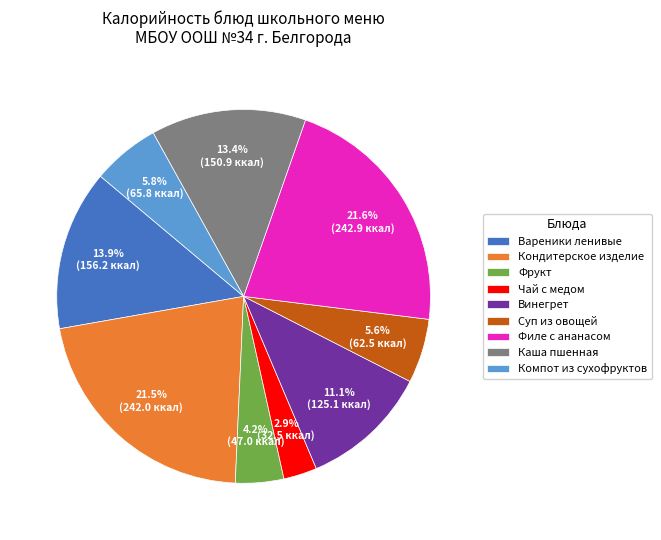

Combined, what portion of the pie is Фрукт and Чай с медом?

7.1%